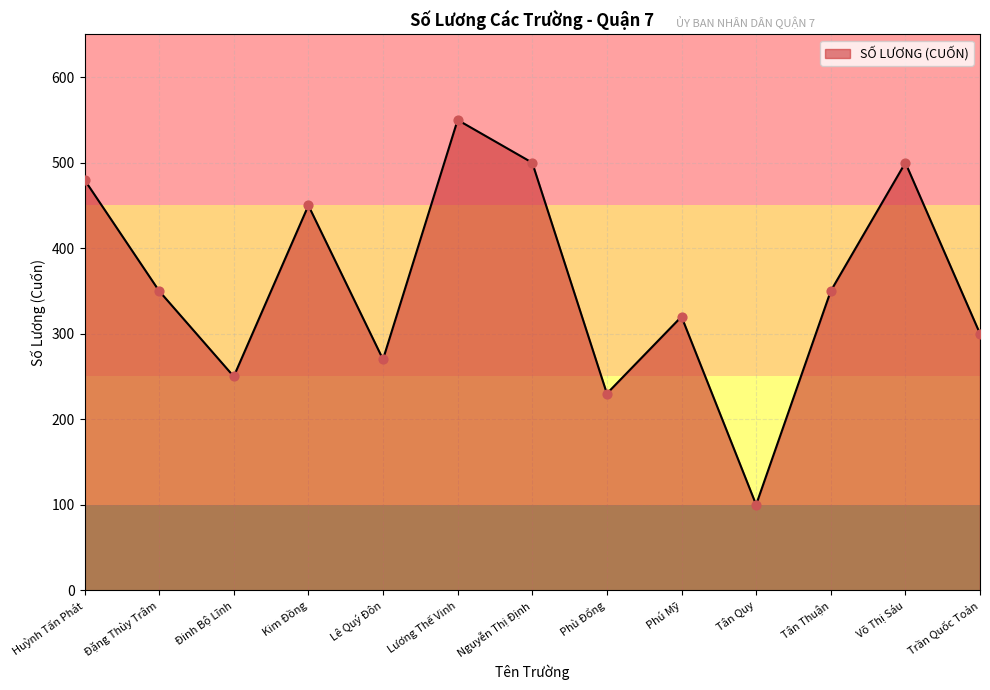

Approximately how many times larger is the value at Lương Thế Vinh compared to Phú Mỹ?

1.7